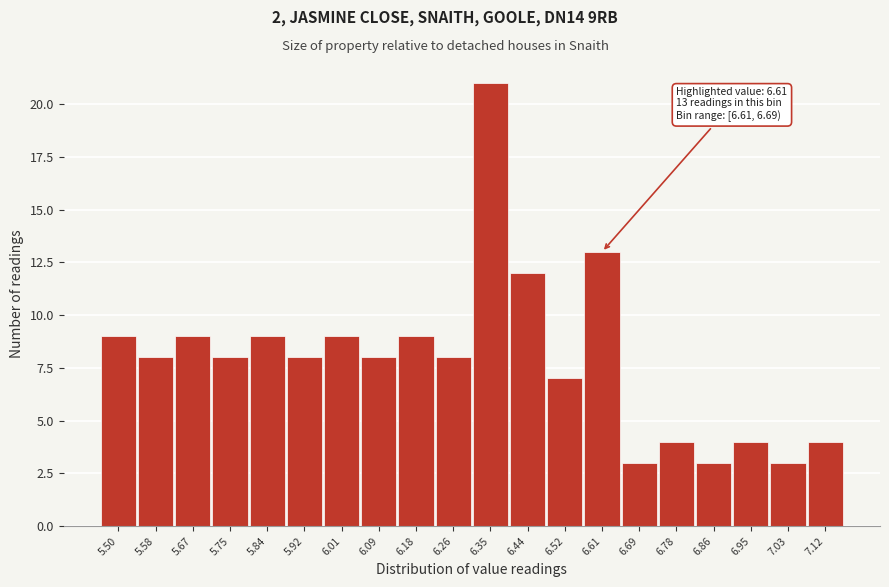

Reading left to right, transcribe all the data shown in this chart.

9	8	9	8	9	8	9	8	9	8	21	12	7	13	3	4	3	4	3	4